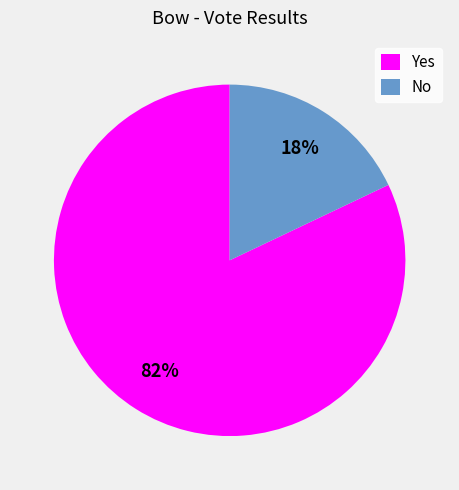

To the nearest percent, what percentage of the pie is No?

18%